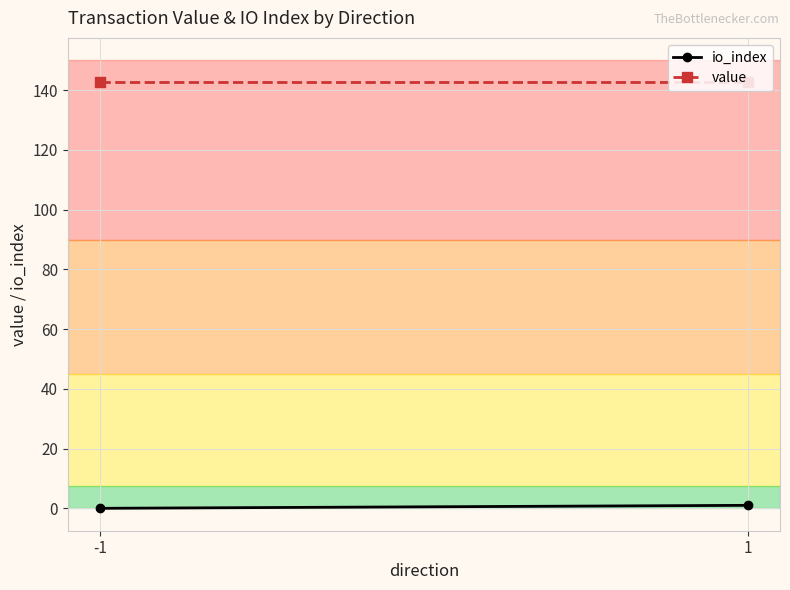

Reading left to right, what are all the values shown in this chart?

io_index: 0.0	1.0
value: 142.8	142.8